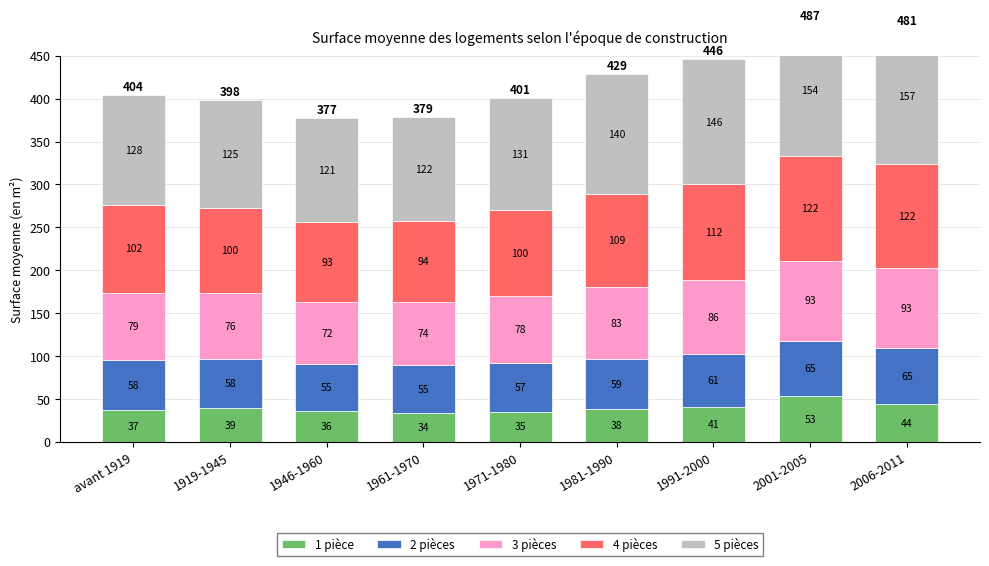

Between 1961-1970 and 1971-1980, which is larger?

1971-1980